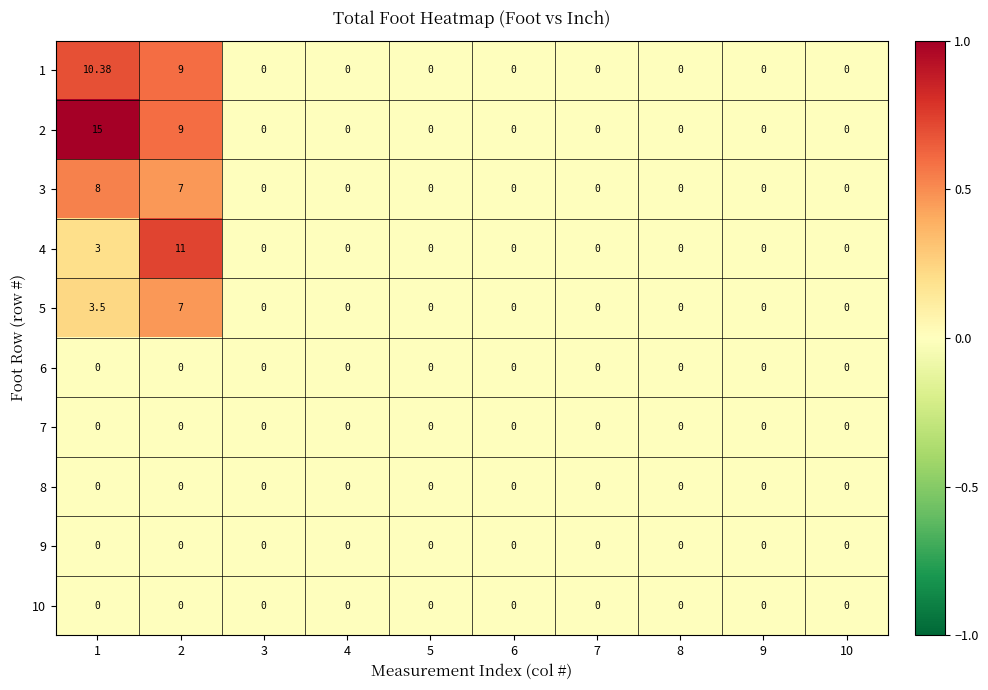

At which category does the chart reach its peak across all series?

1